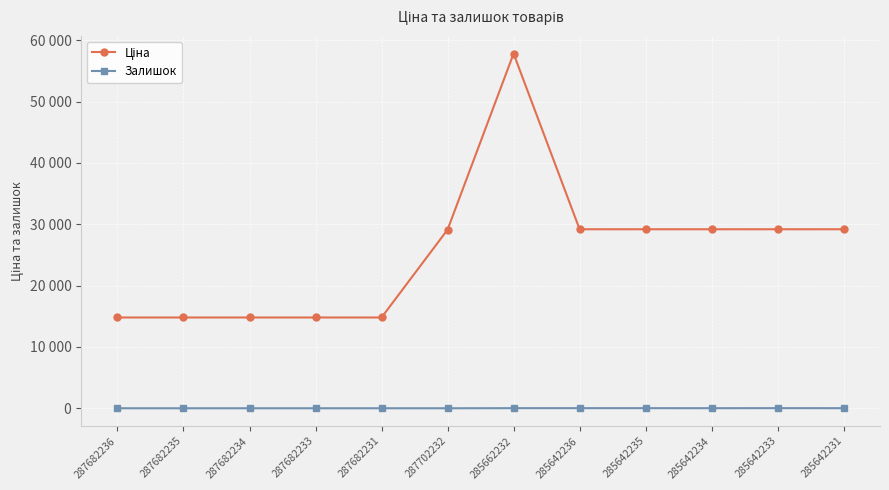

Between 287682231 and 285642236, which is larger?

285642236